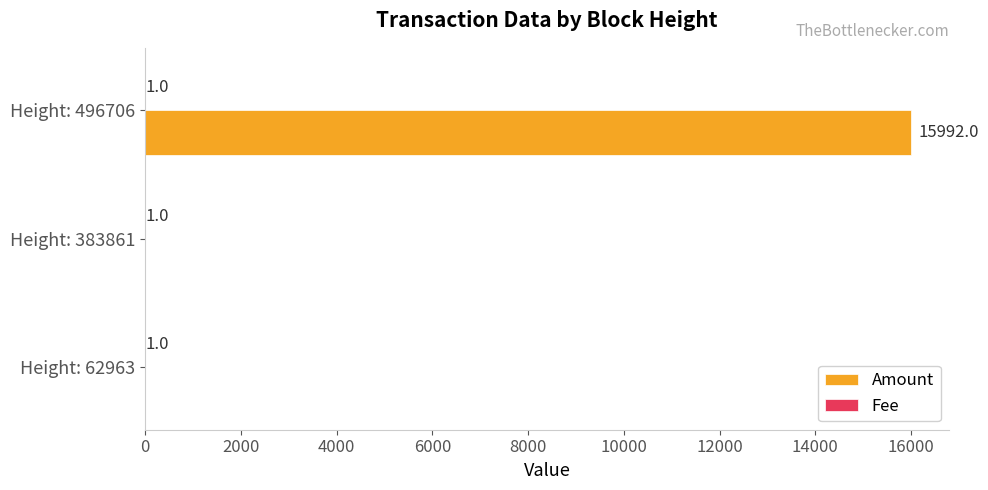

What is the greatest value displayed?

15992